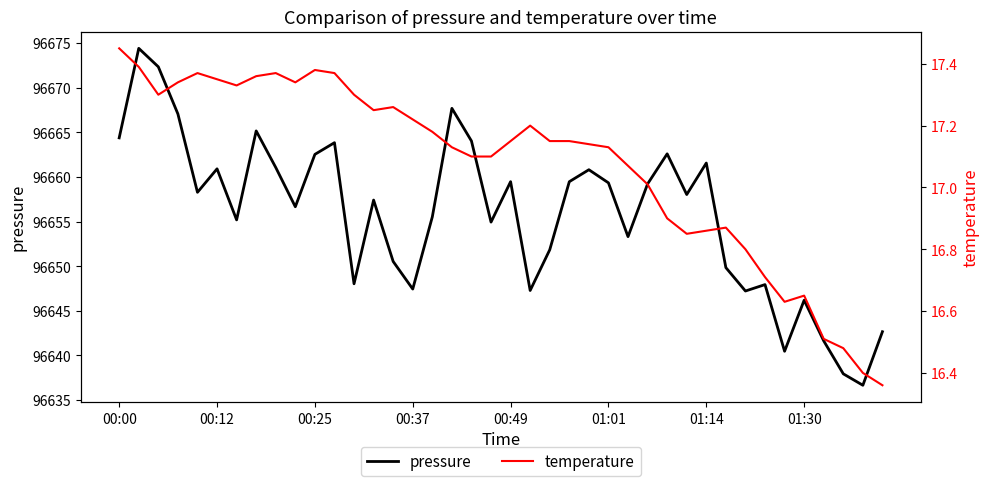

What is the maximum value for pressure?

96674.4